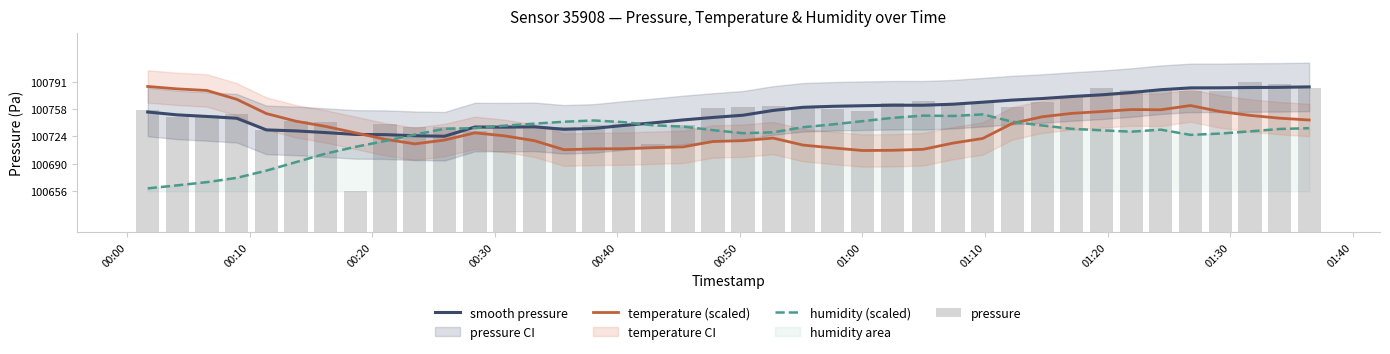

Which series has the largest range (max minus min)?

pressure